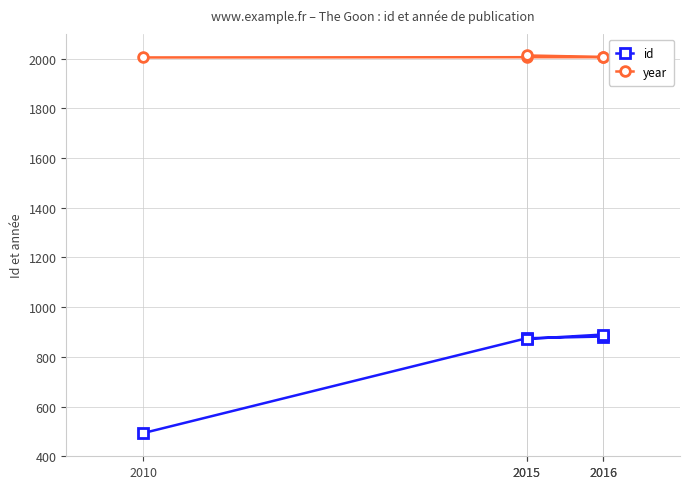

What is the sum of all id values?

4012